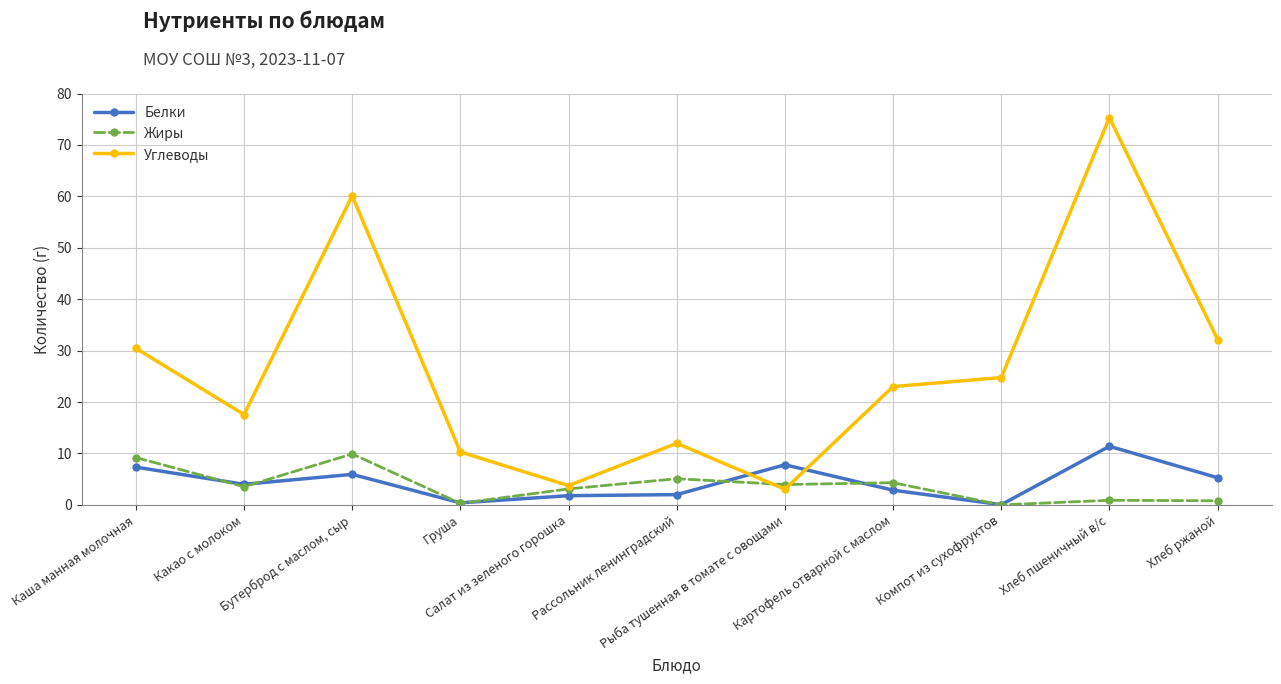

How many values in the Углеводы series exceed 23?

6